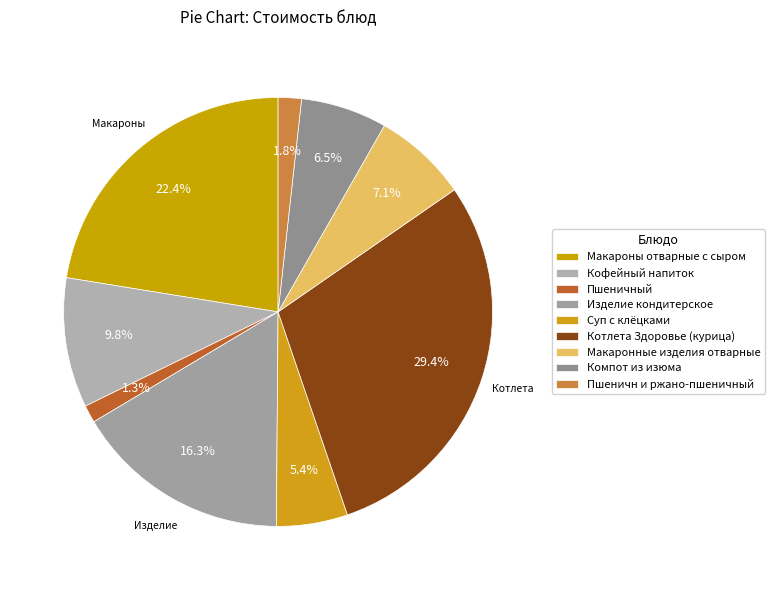

How many segments does this pie chart have?

9